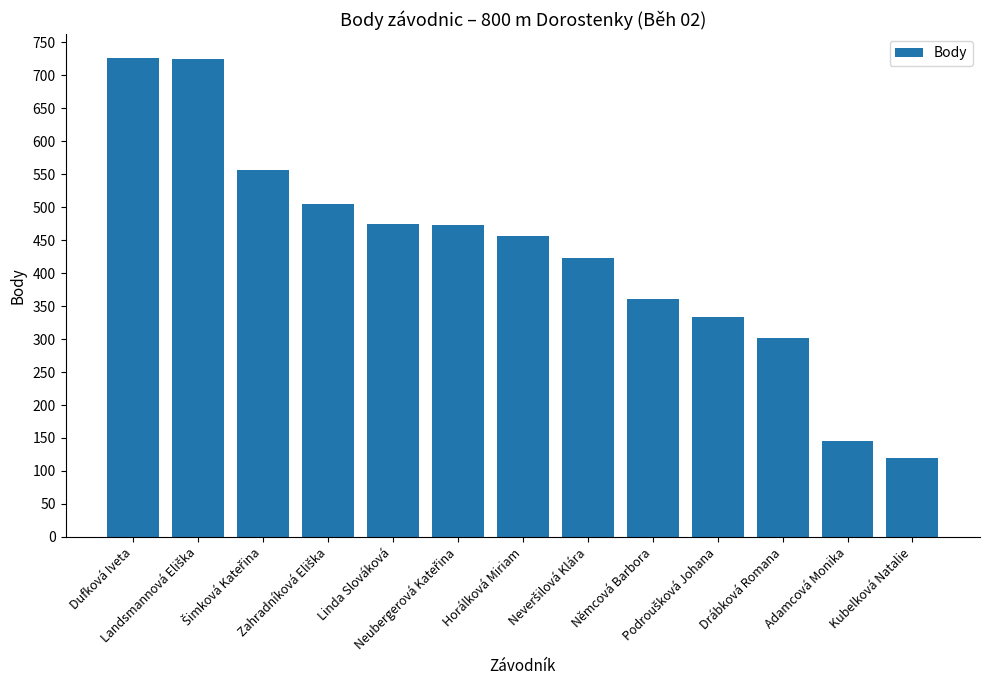

What is the greatest value displayed?

726